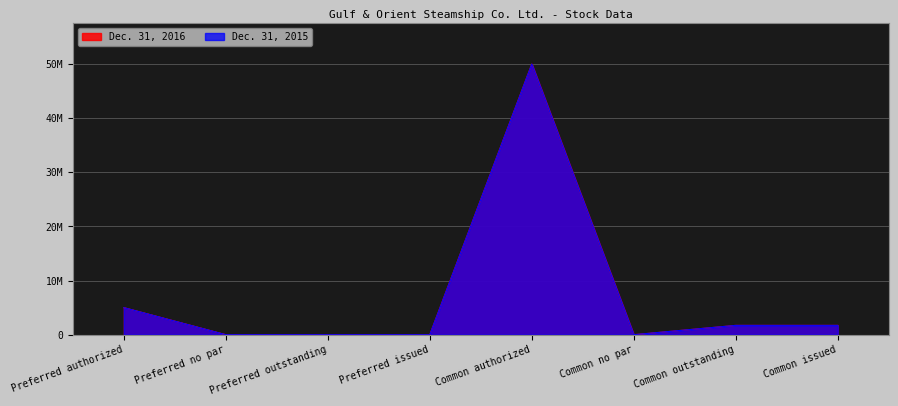

True or false: Dec. 31, 2016 and Dec. 31, 2015 cross at least once.

False